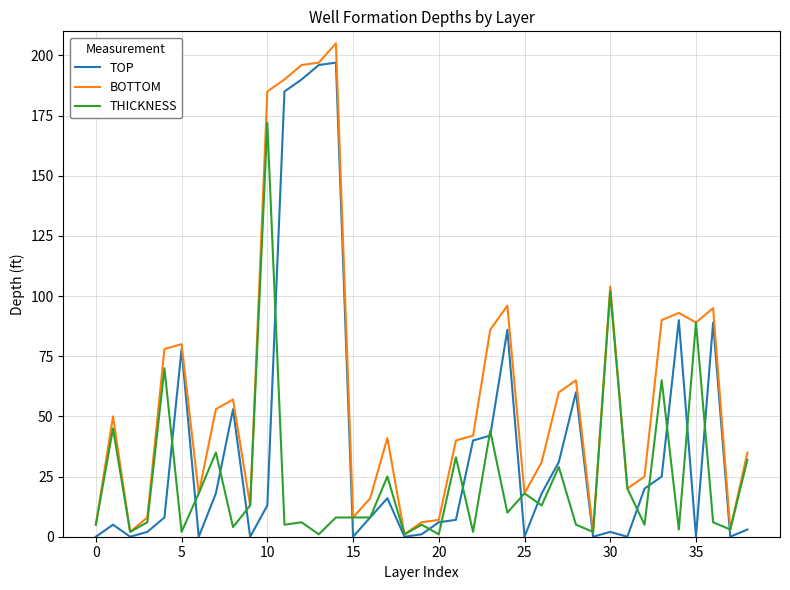

In TOP, how many points are higher than both neighbors (excluding endpoints)?

10